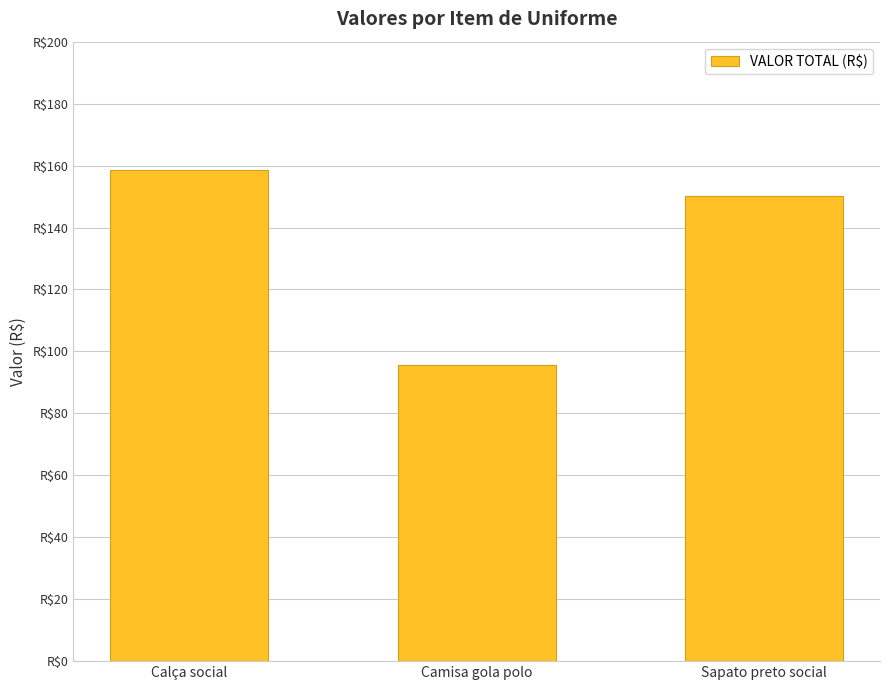

Is it true that the value at Sapato preto social is 150.1?

True